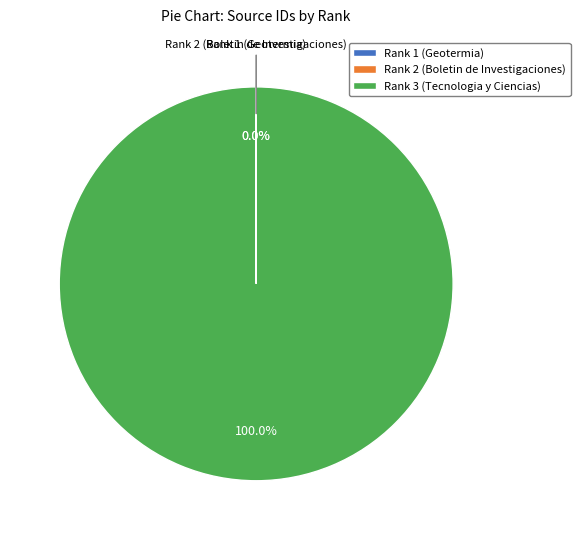

Which category has the biggest portion of the pie?

Rank 3 (Tecnologia y Ciencias)